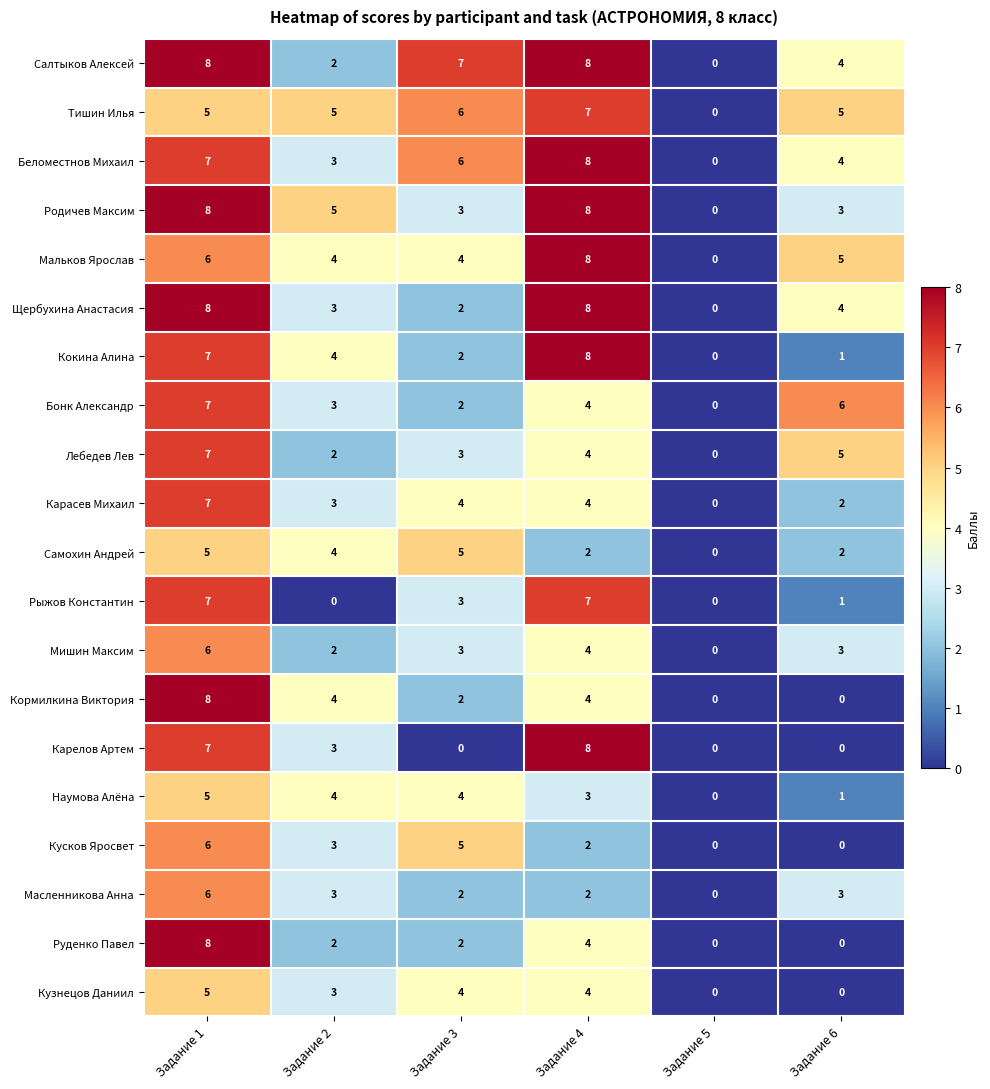

Which category has the lowest value in the Масленникова Анна series?

Задание 5